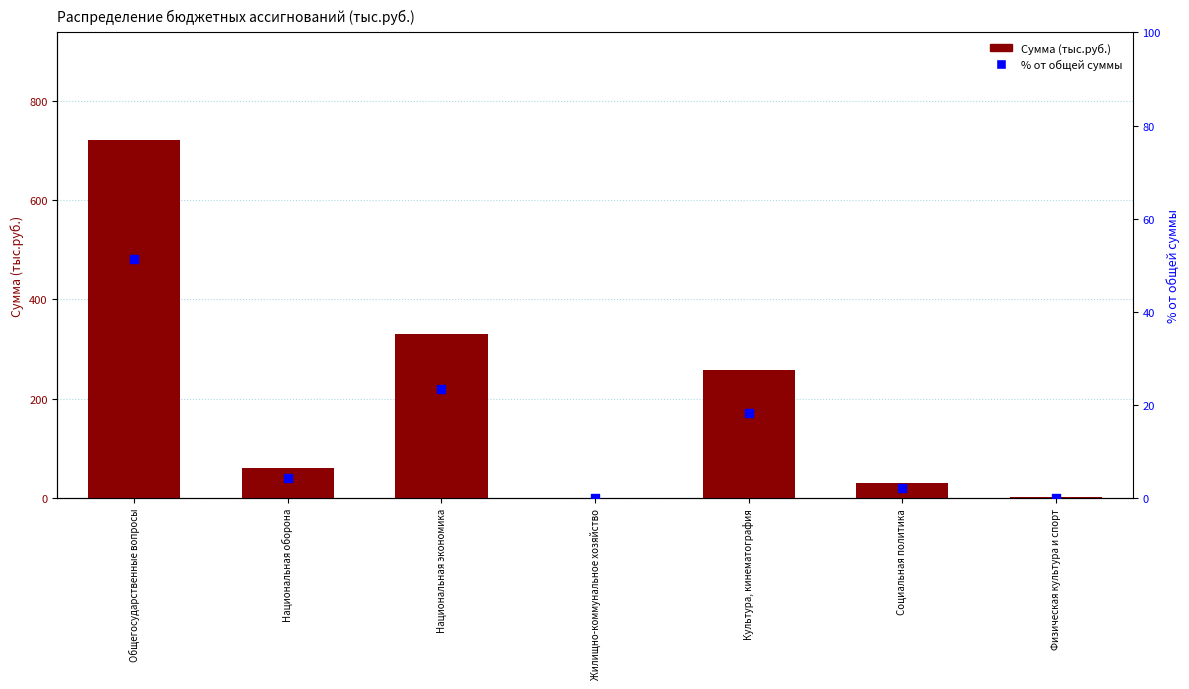

Is the value of % от общей суммы at Общегосударственные вопросы greater than the value of Сумма (тыс.руб.) at Физическая культура и спорт?

Yes